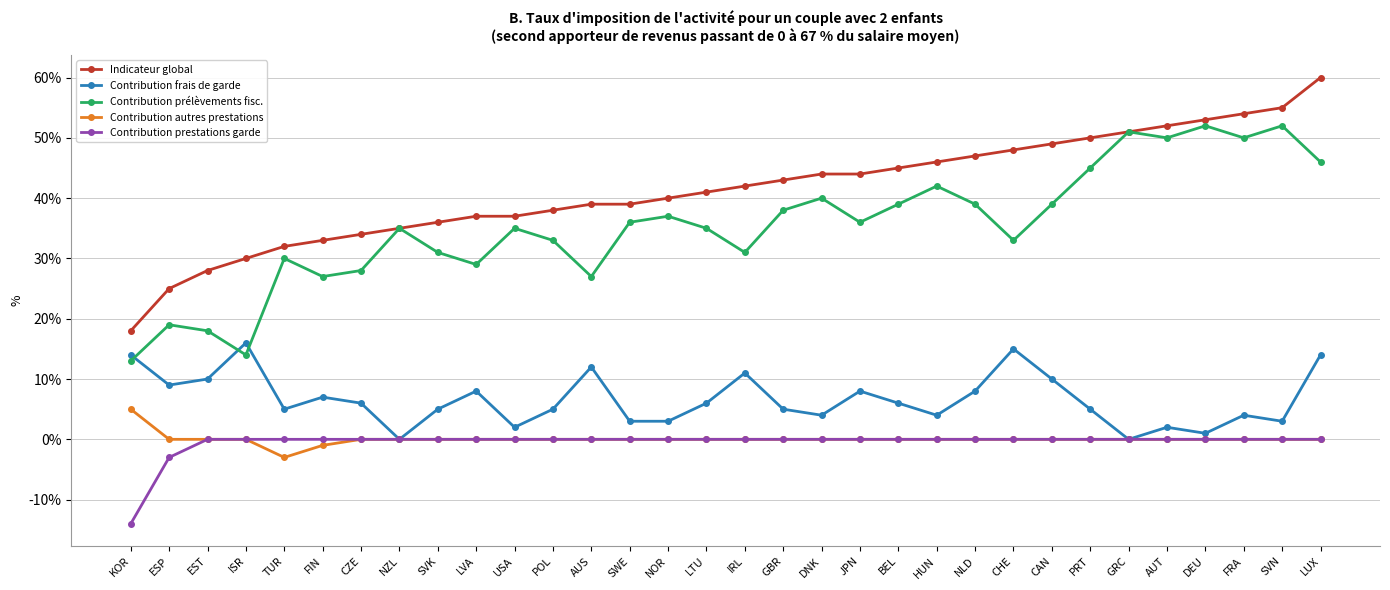

Does the chart display data point markers on the line(s)?

Yes